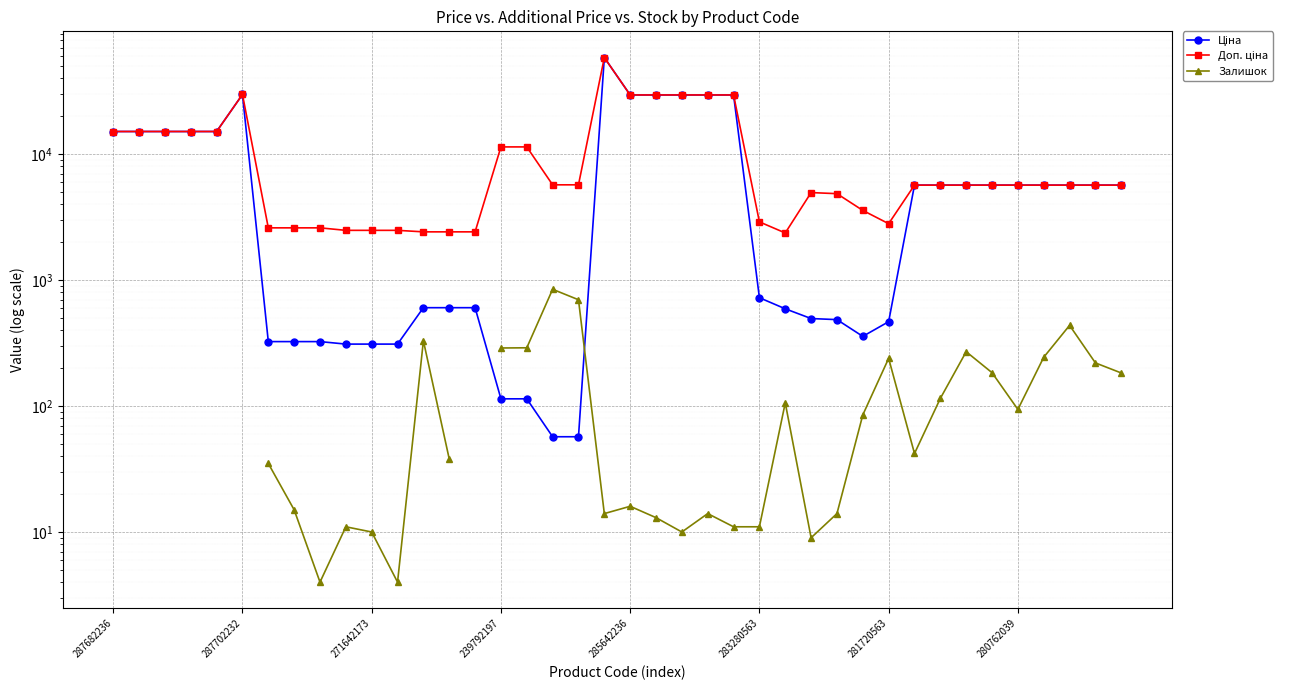

How many series are shown in this chart?

3